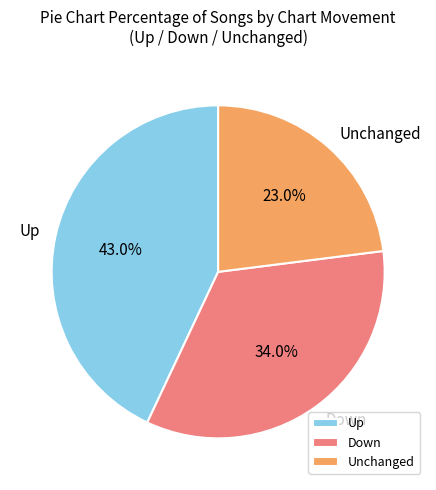

How many segments does this pie chart have?

3